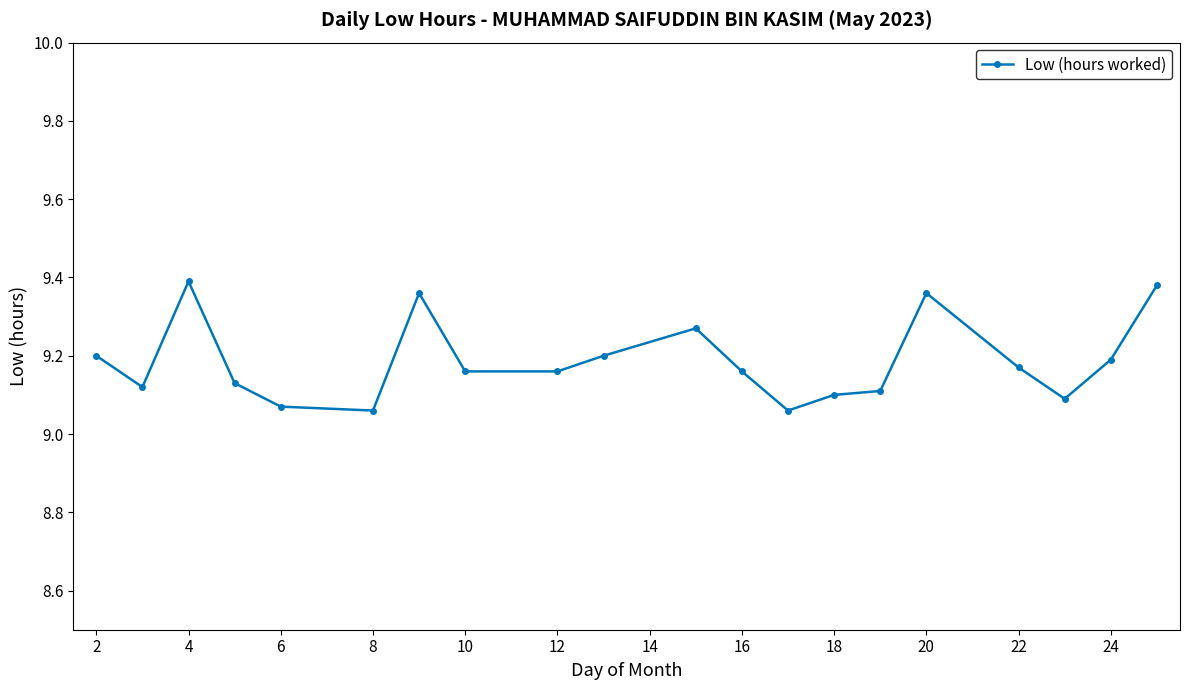

What is the sum of all values?

183.7